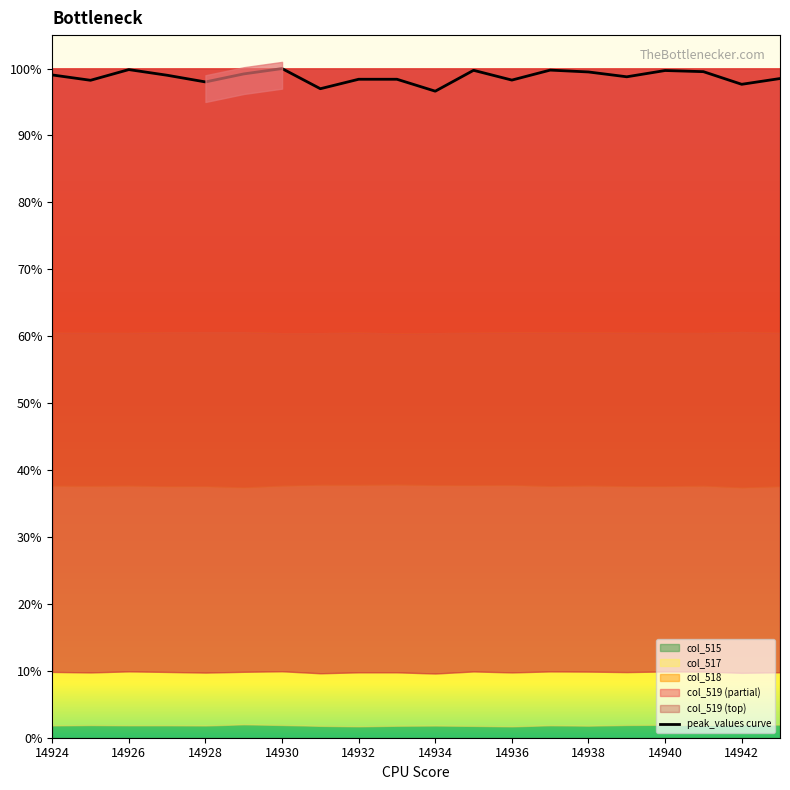

The chart shows a value of 1.0 at 14942. True or false?

True